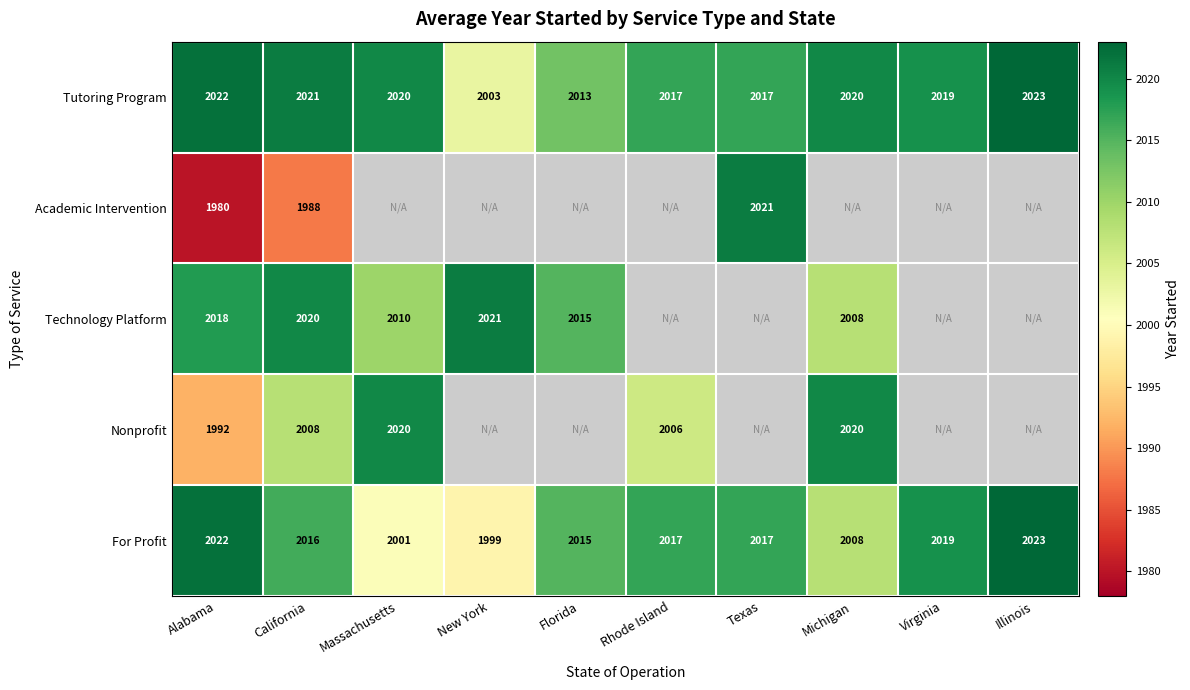

How many data points does each series have?

10